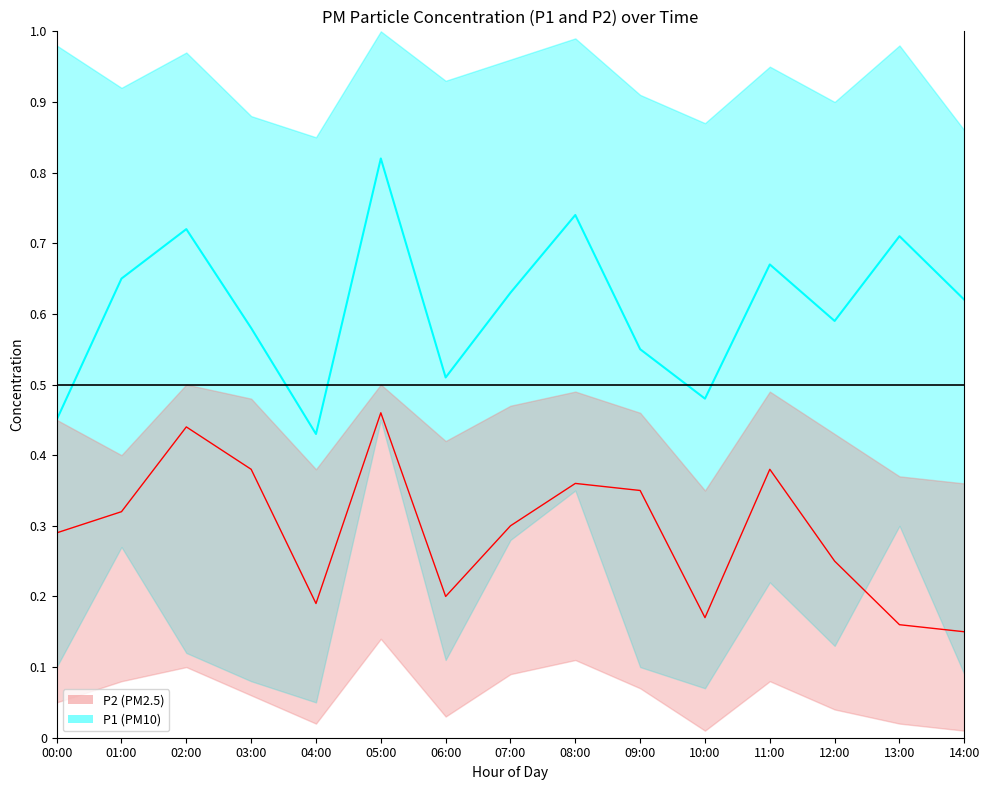

How many categories are shown in the chart?

15